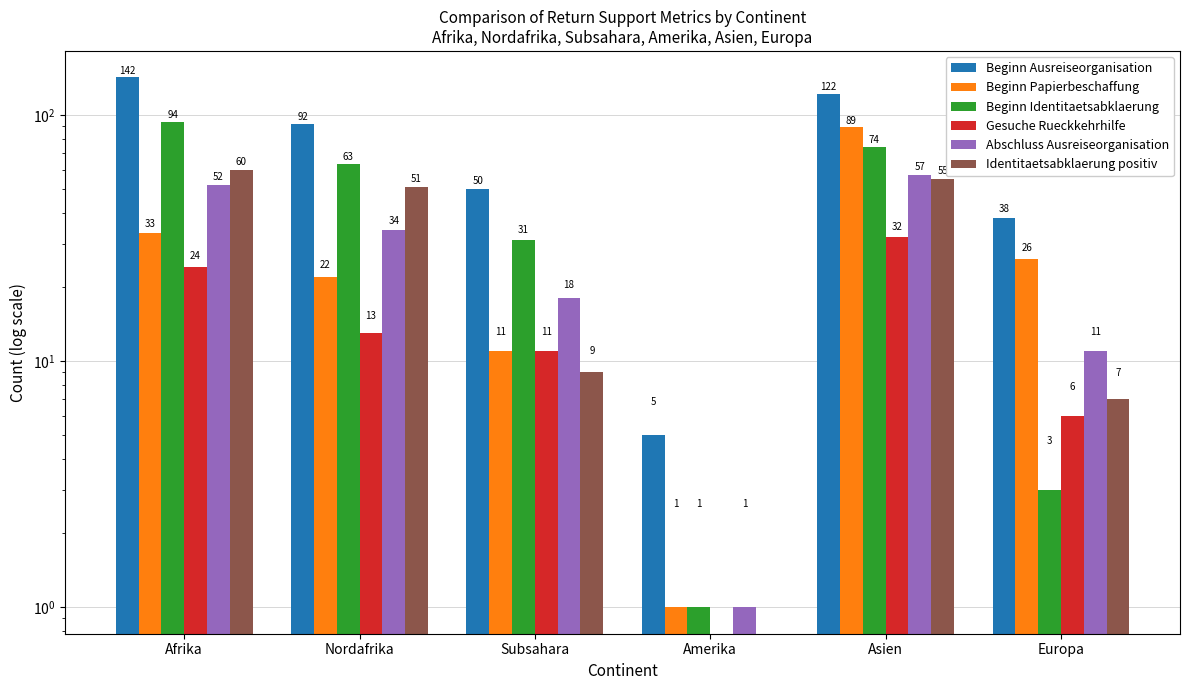

What is the average value of the Beginn Papierbeschaffung series?

30